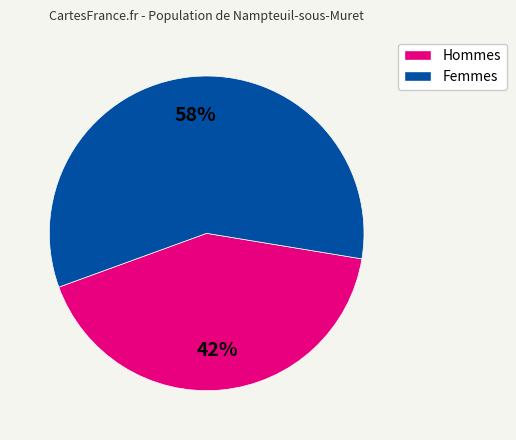

To the nearest percent, what is the average slice percentage?

50%